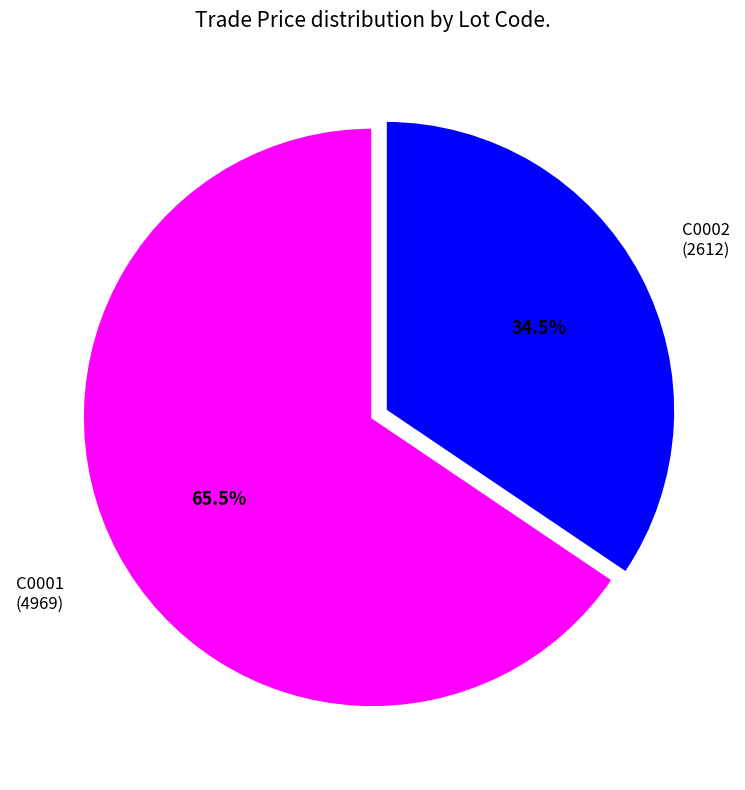

Is there a majority slice in this chart?

Yes